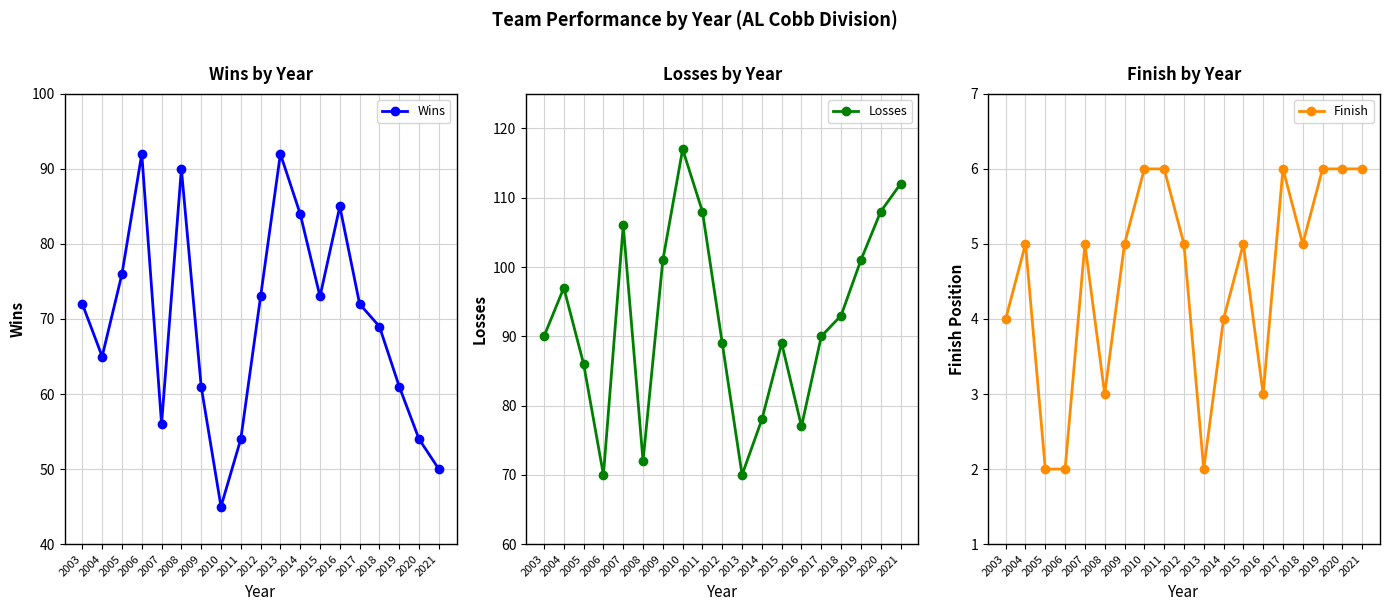

What is the average value of the Losses series?

92